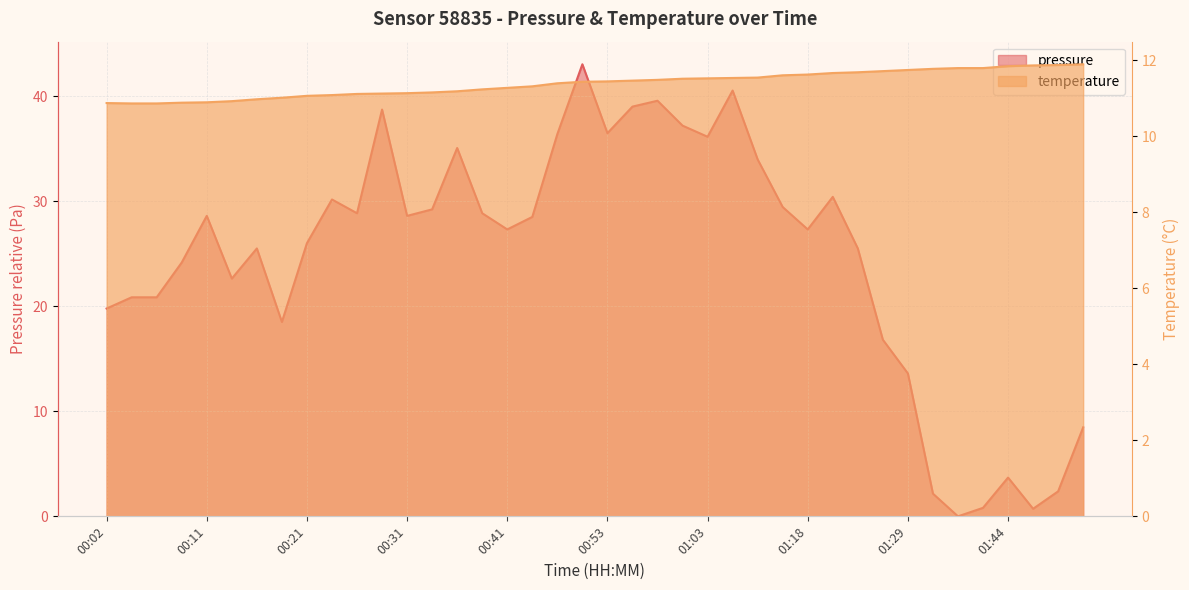

Does the chart have visible grid lines?

Yes